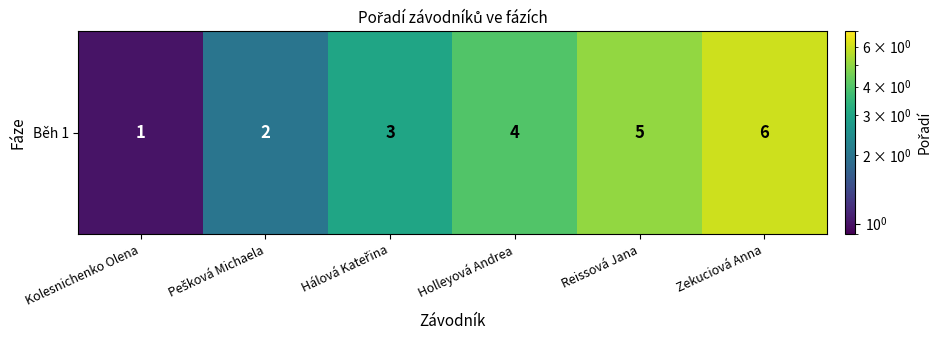

Between Holleyová Andrea and Zekuciová Anna, which is larger?

Zekuciová Anna